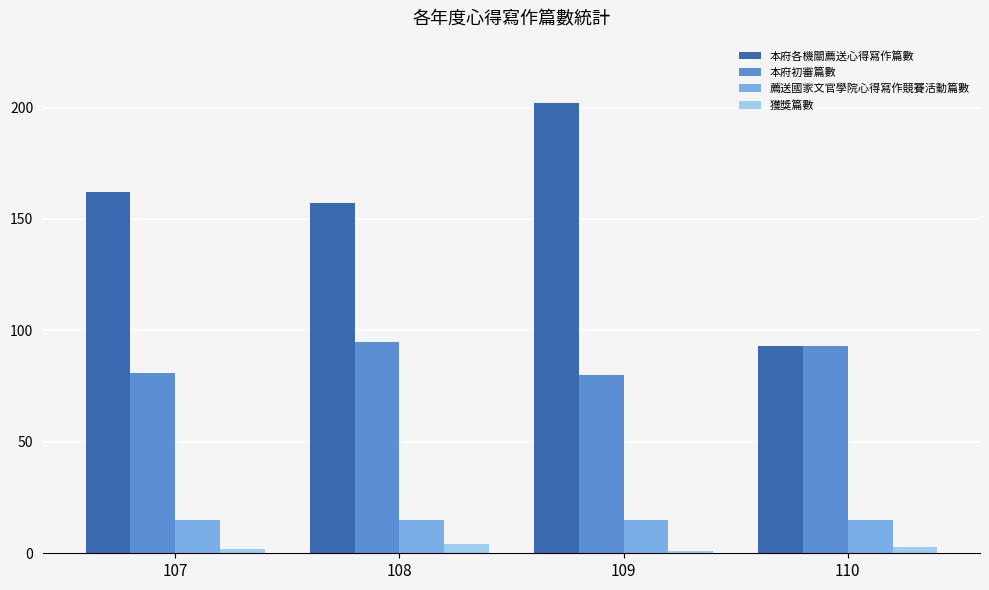

What is the value of the 獲獎篇數 bar at the 3rd from the left?

1